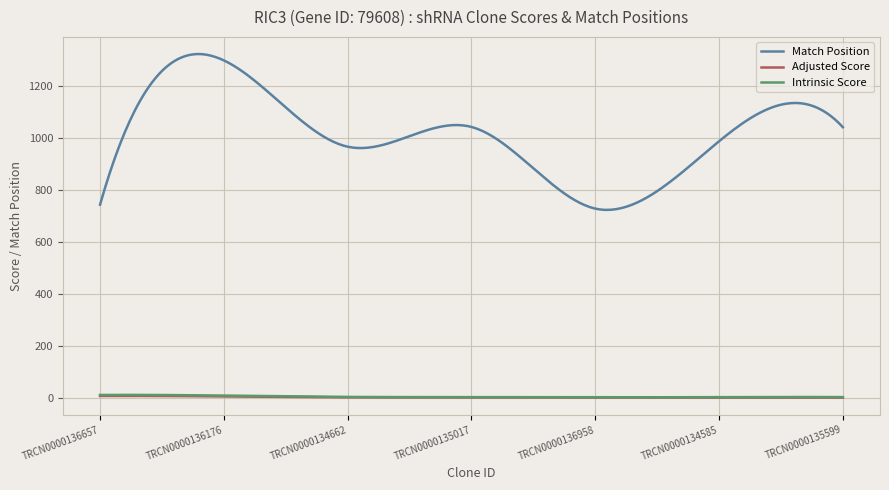

Which series has the largest total across all categories?

Match Position